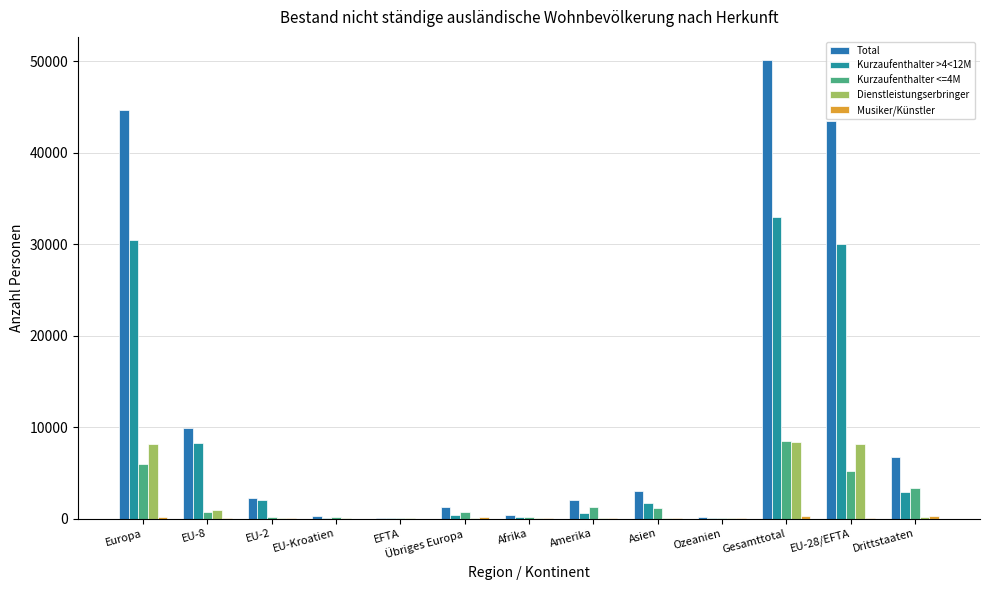

At which label does Total reach its peak?

Gesamttotal